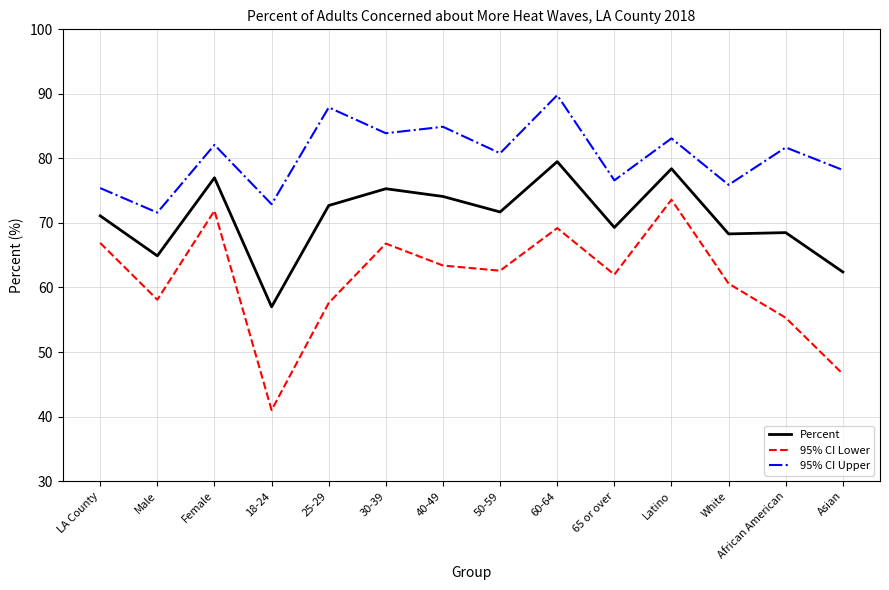

True or false: 95% CI Lower and Percent intersect in this chart.

False